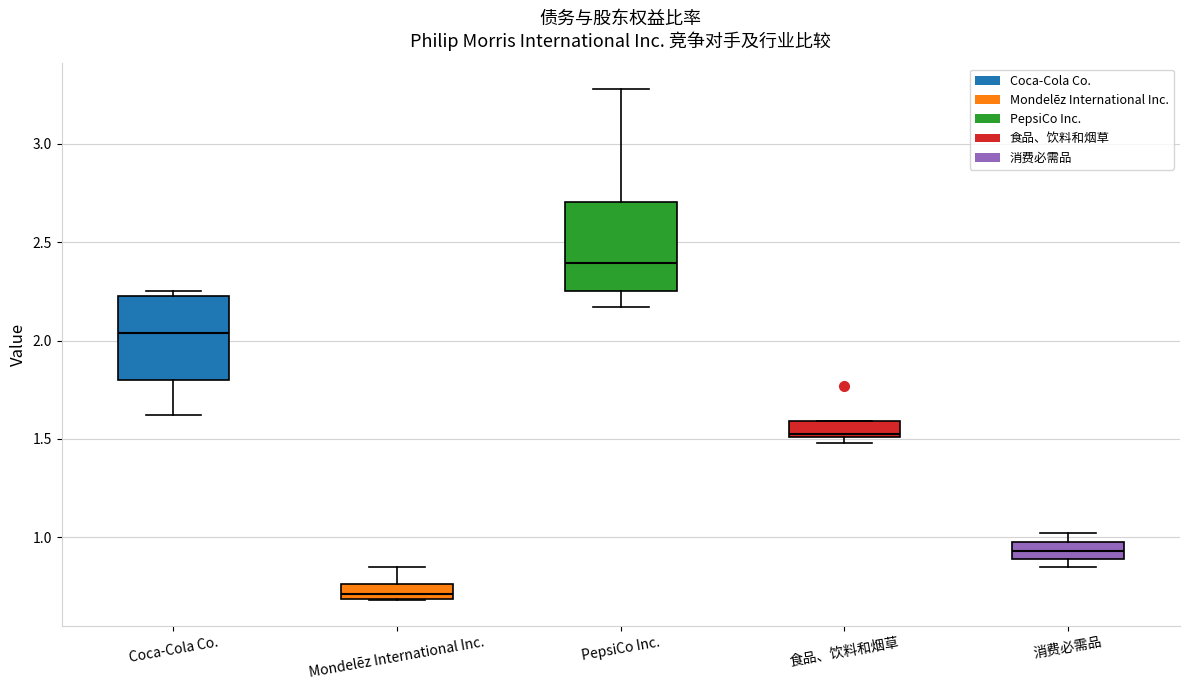

Which box's median line is the highest?

PepsiCo Inc.